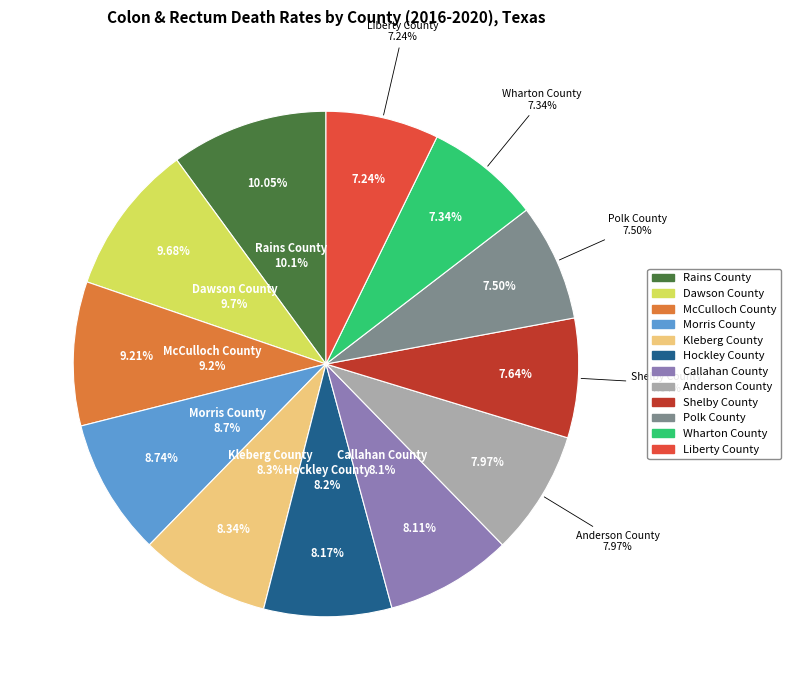

Does Wharton County represent more than half of the total?

No